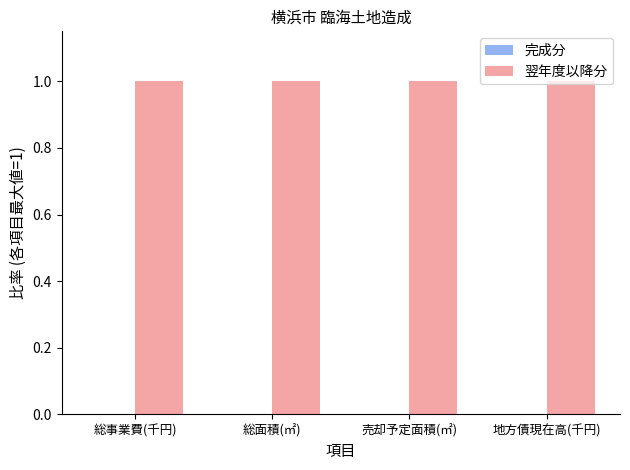

Rank the series by their maximum value, from highest to lowest.

翌年度以降分, 完成分